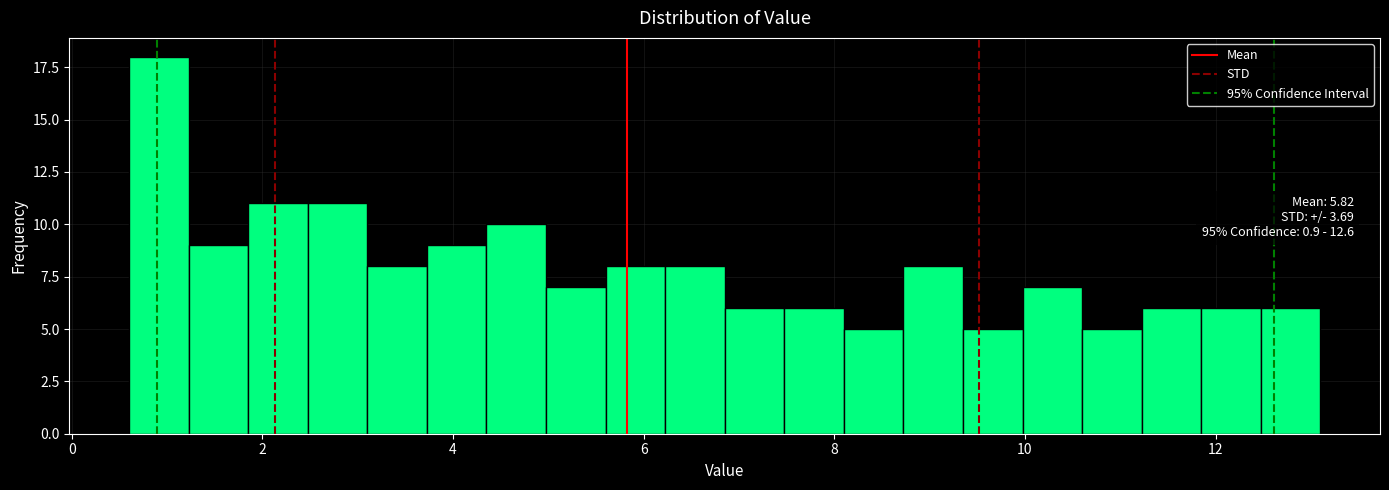

Around what value on the x-axis is the tallest bar? Give the approximate position of its centre, as read against the axis.

1.0